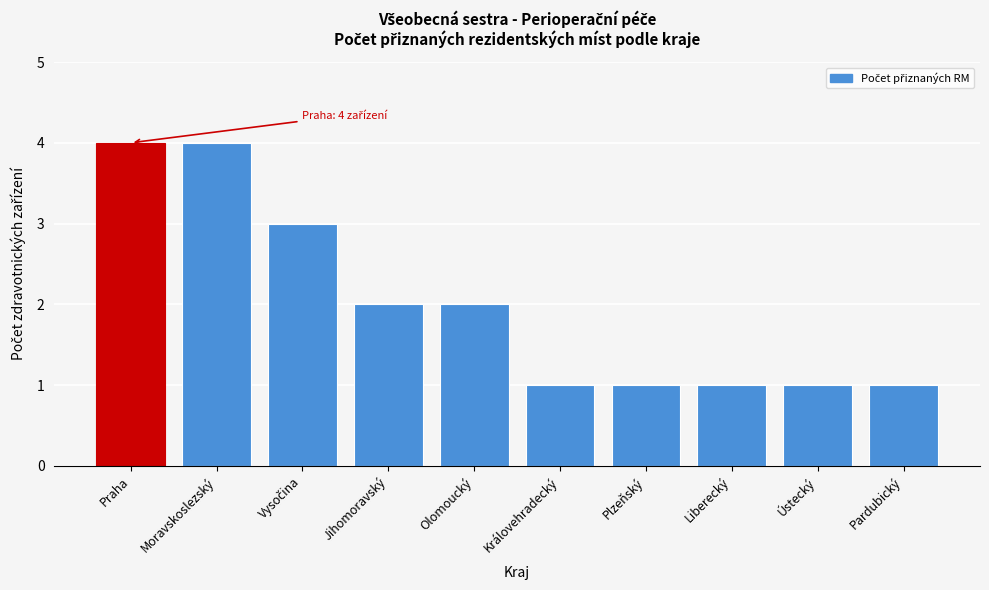

Reading left to right, what are all the values shown in this chart?

4	4	3	2	2	1	1	1	1	1